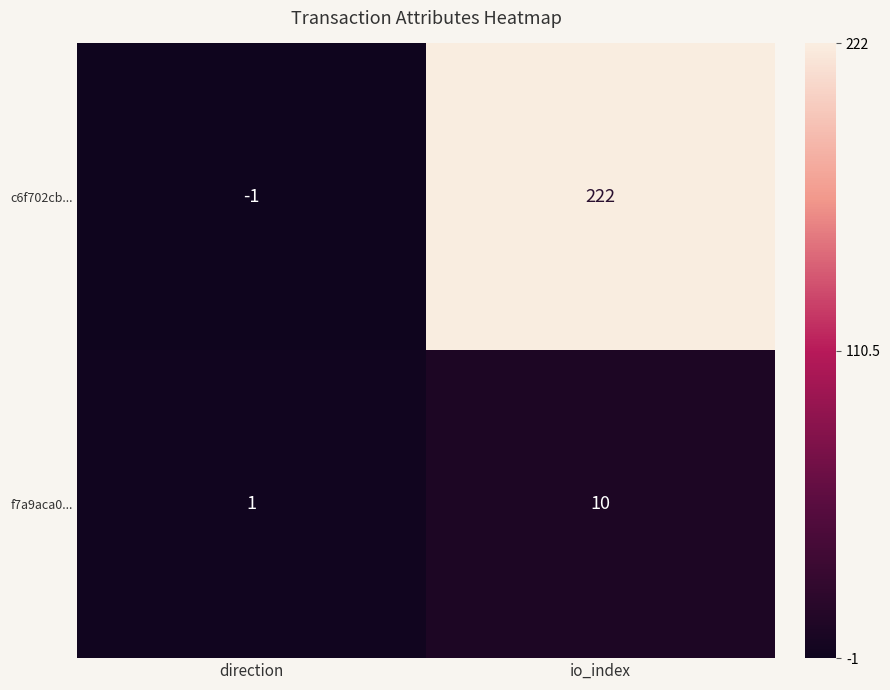

What is the sum of all f7a9aca0... values?

11